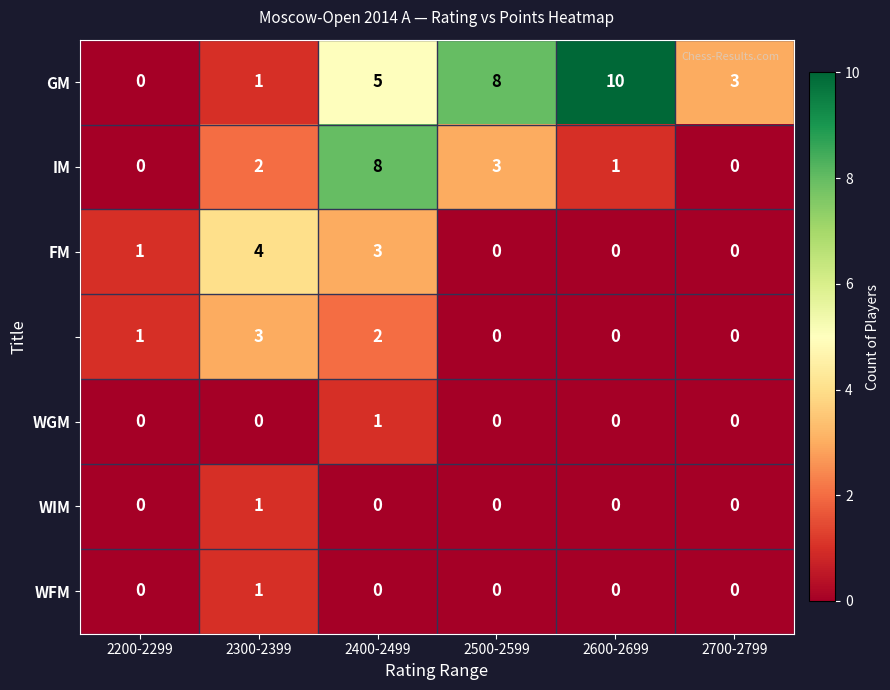

What is the difference between the highest and lowest values at 2300-2399?

4